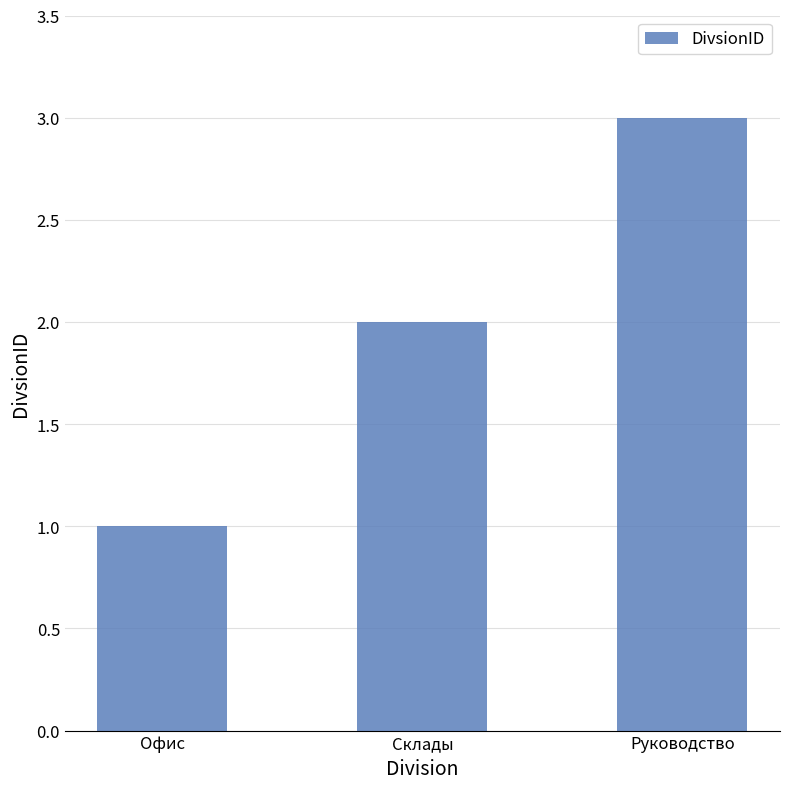

What is the value of the 2nd bar from the left?

2